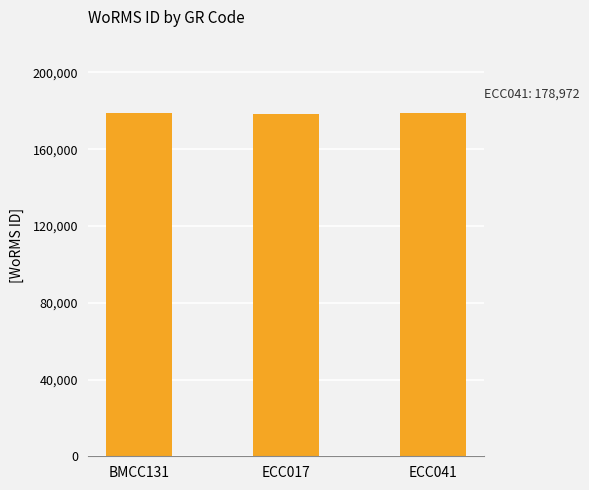

What is the value of the 2nd bar from the left?

178590